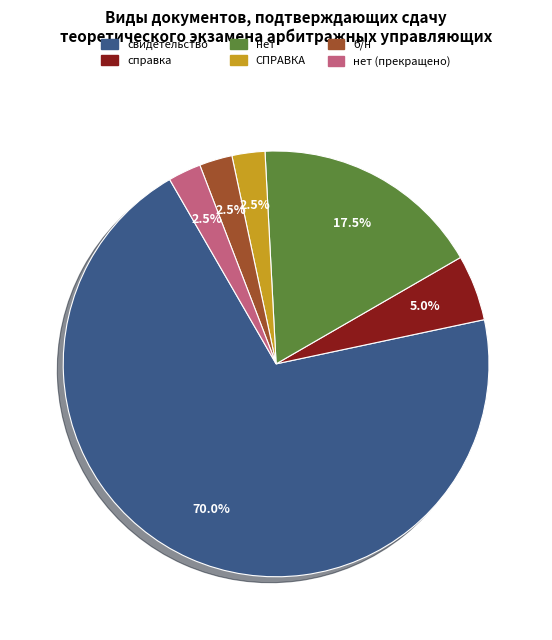

How many segments does this pie chart have?

6